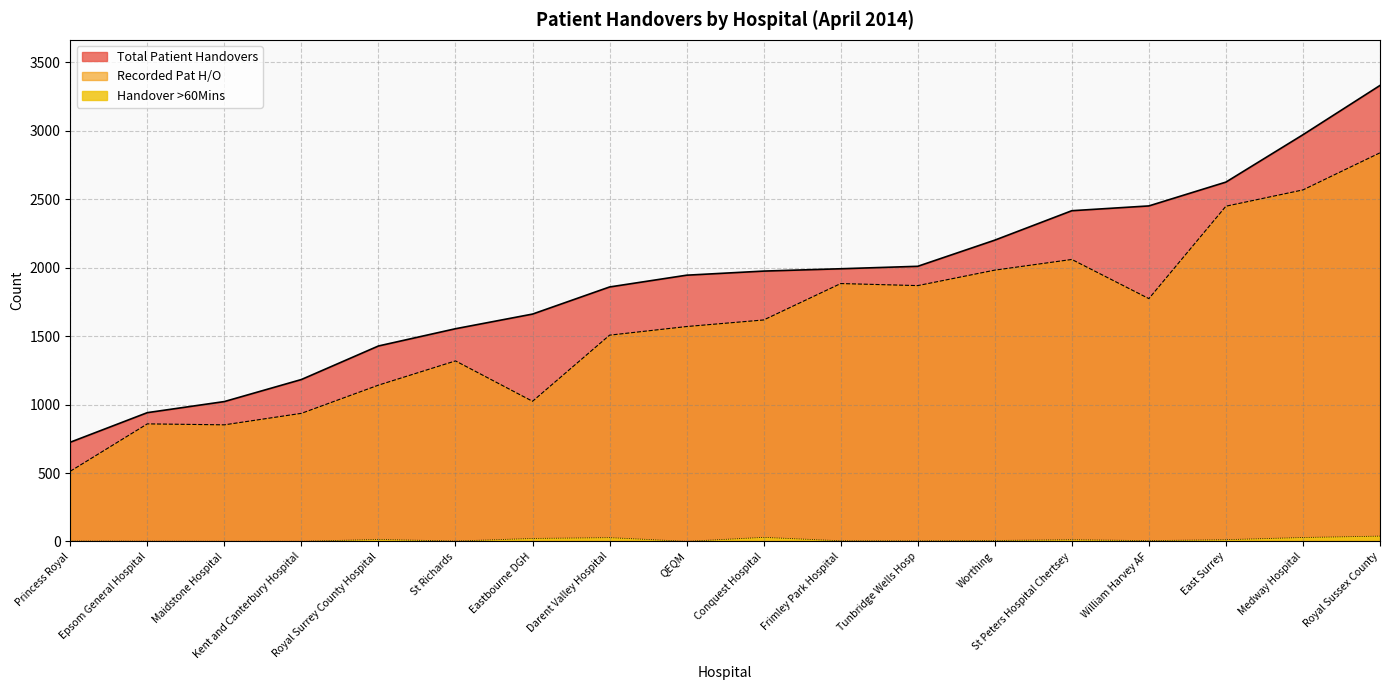

Which series has the largest range (max minus min)?

Total Patient Handovers